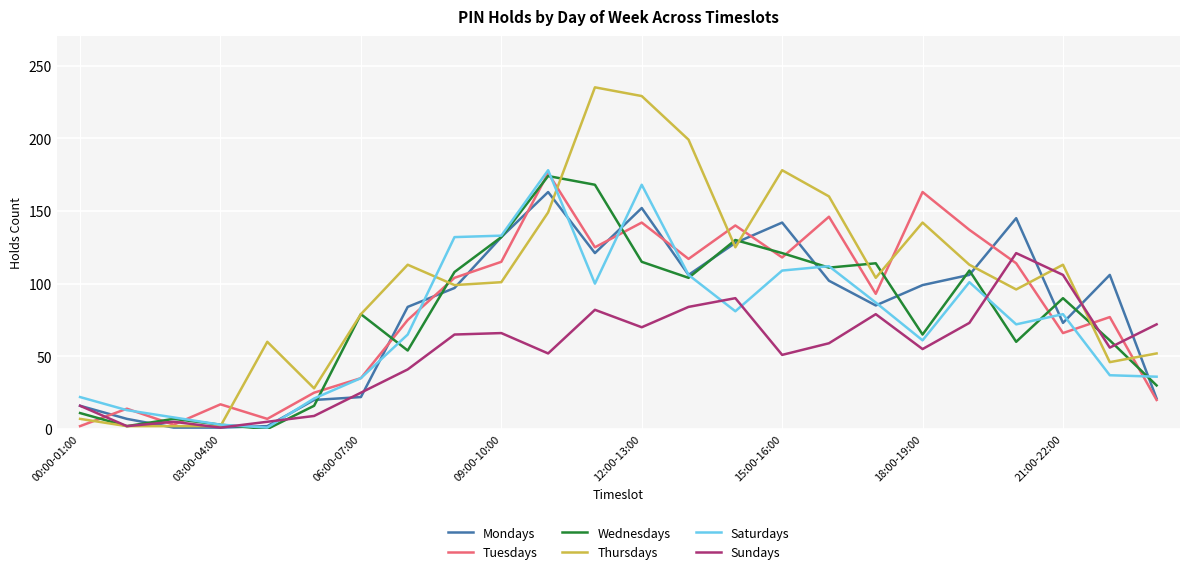

Which series has the largest total across all categories?

Thursdays